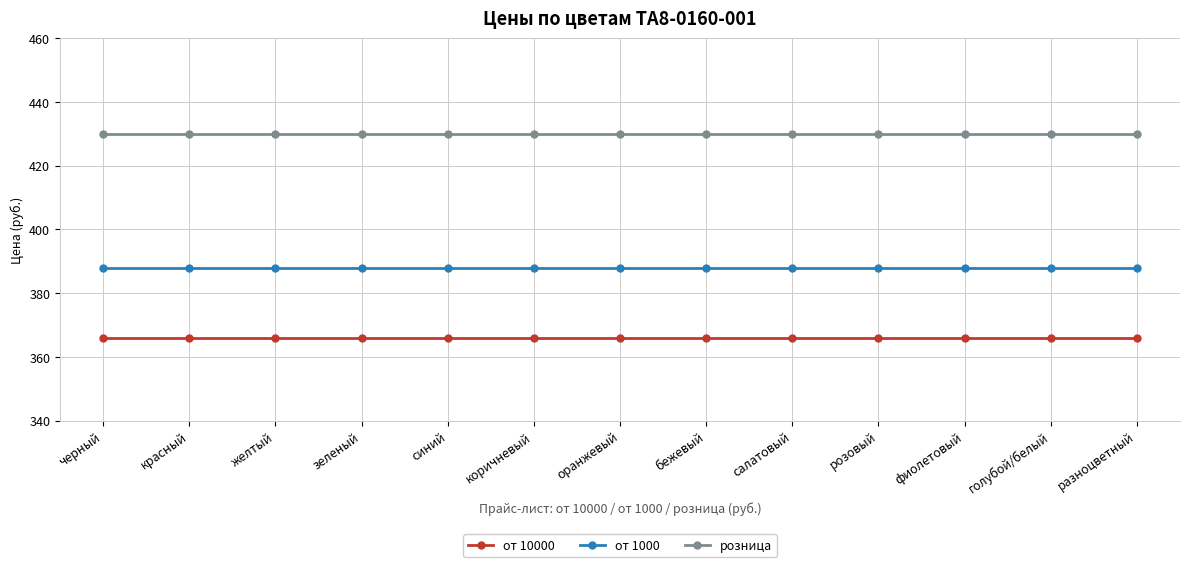

True or false: от 1000 has a value of 388 at оранжевый.

True